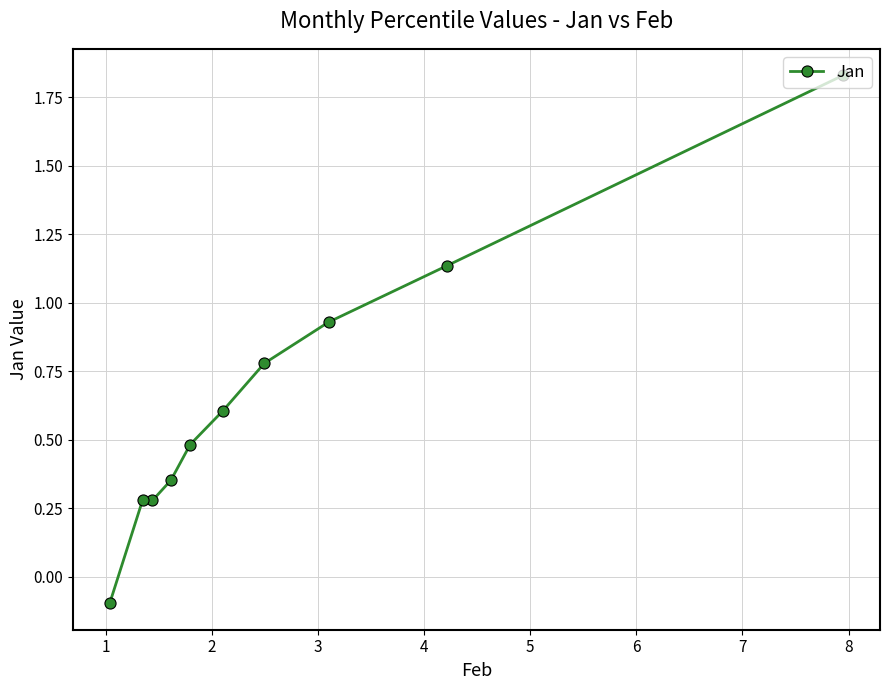

What is the sum of all values?

6.6